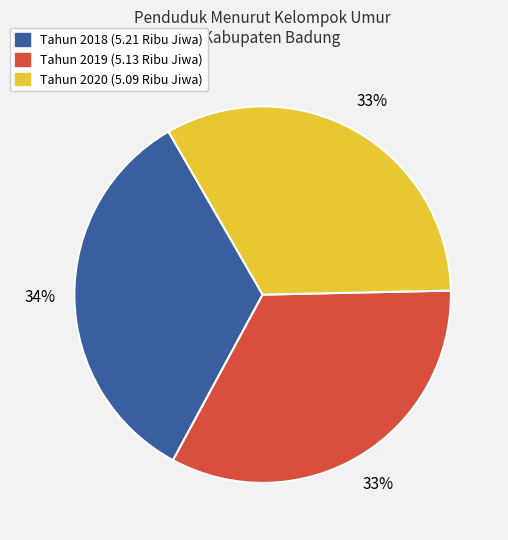

To the nearest percent, what is the difference between the largest and smallest slice percentages?

1%